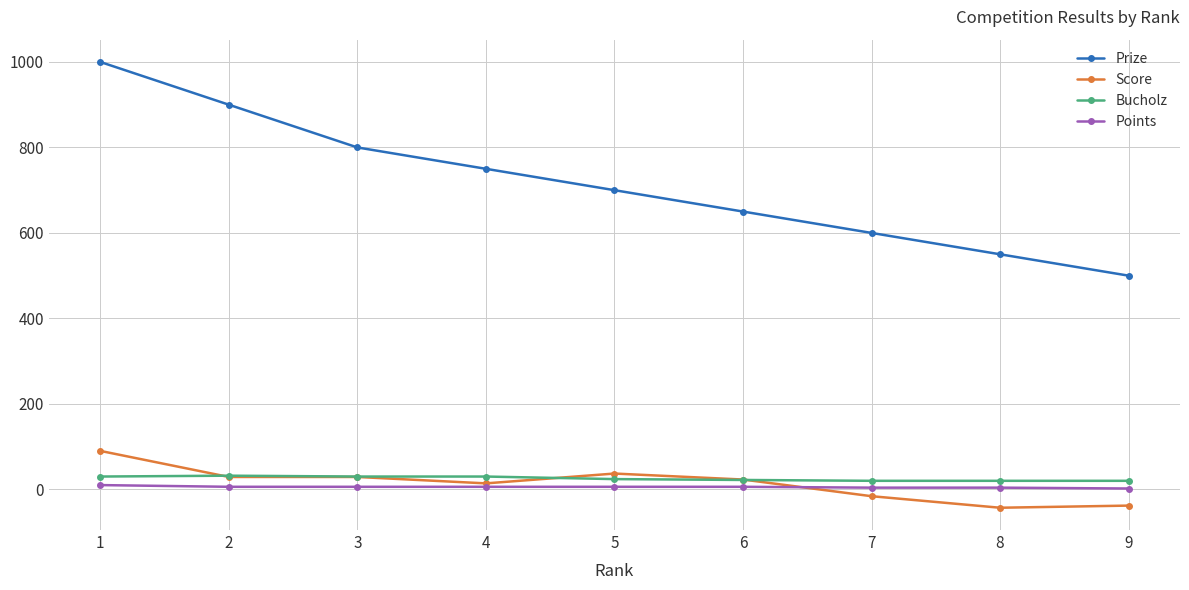

Is the value of Points at 2 greater than the value of Prize at 5?

No